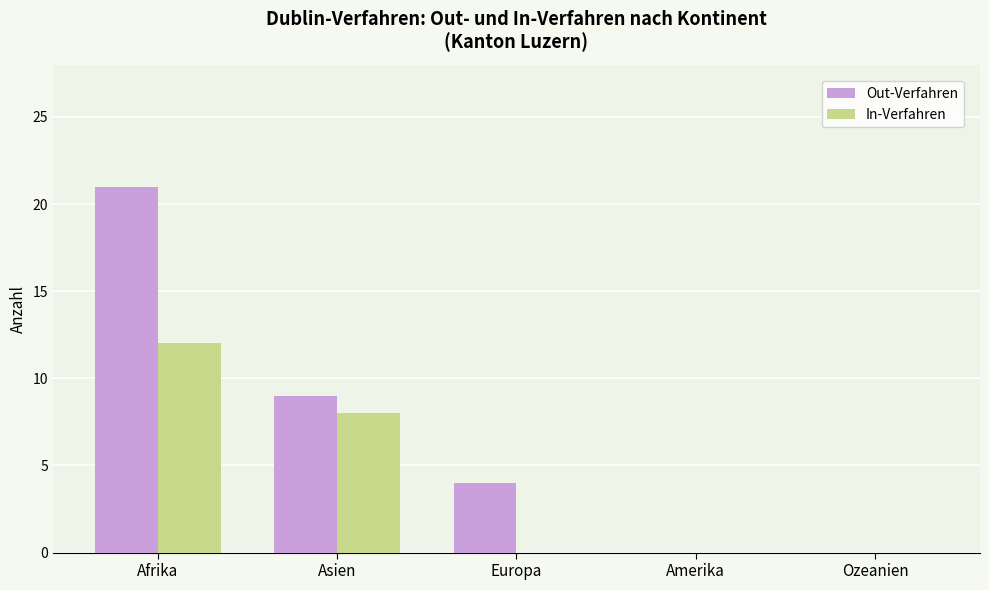

True or false: In-Verfahren has a value of 8 at Europa.

False